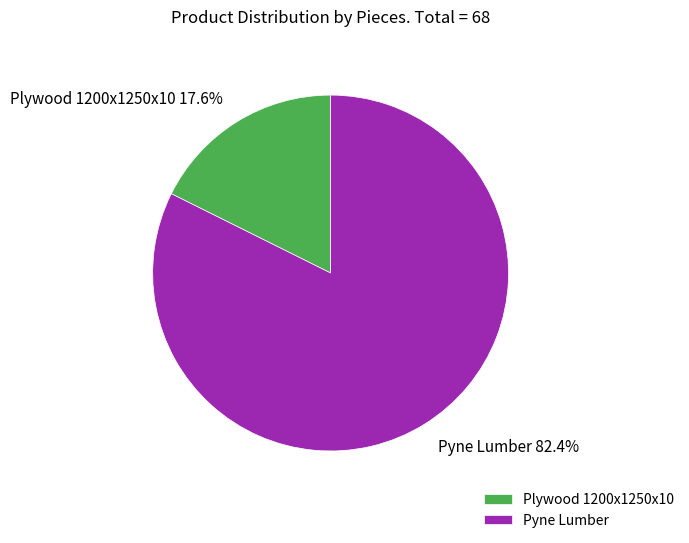

Does any single category account for the majority?

Yes